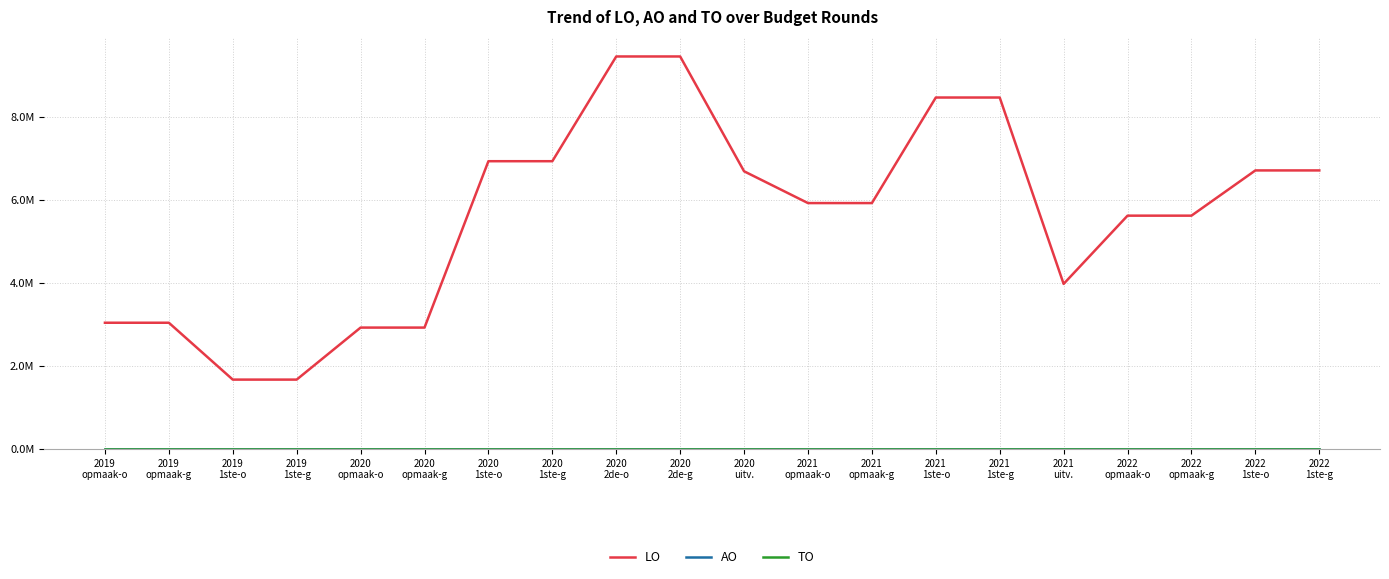

Which series has the largest total across all categories?

LO